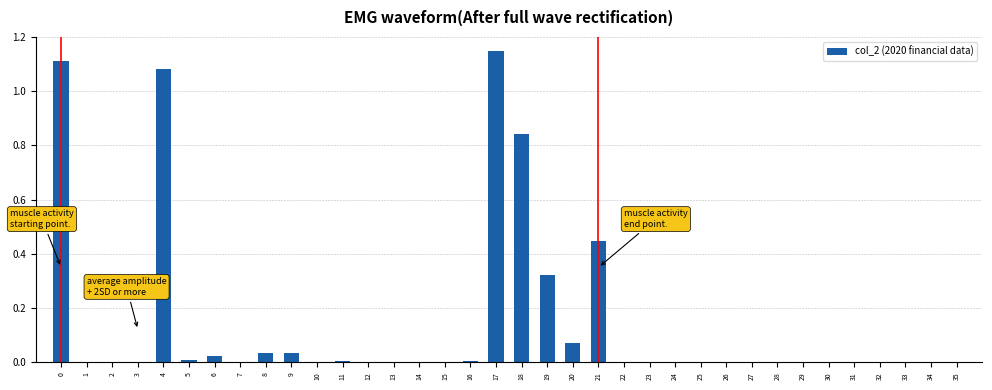

The chart shows a value of -0.7 at 10. True or false?

False